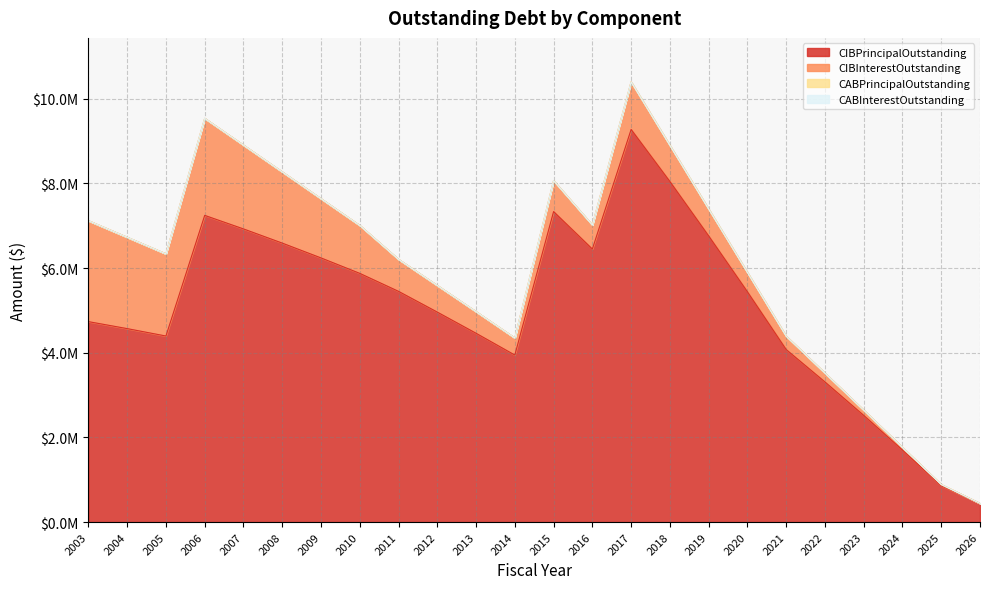

At which label is CABInterestOutstanding closest to 0?

2003